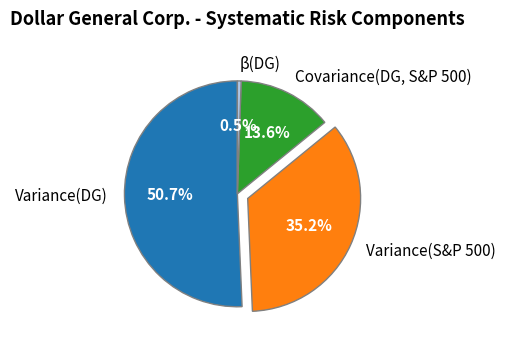

True or false: Covariance(DG, S&P 500) accounts for 4% of the total.

False